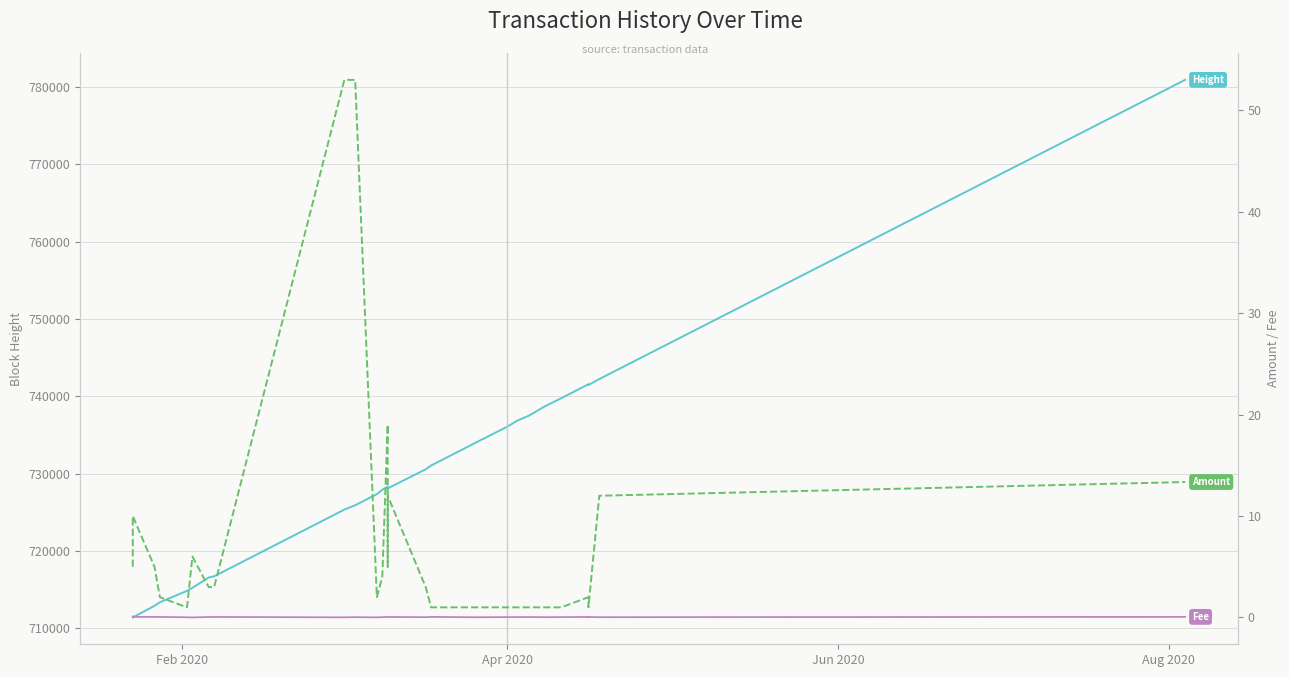

The value of Amount at 14 is 8.0. True or false?

False